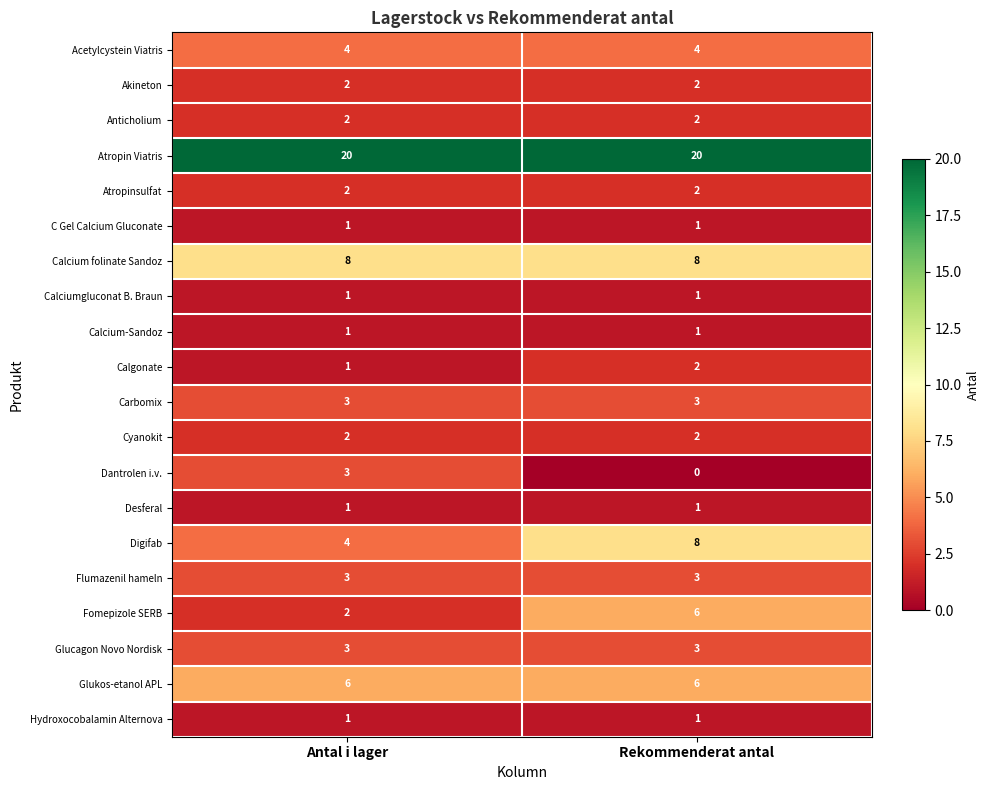

Which series has the largest total across all categories?

Atropin Viatris